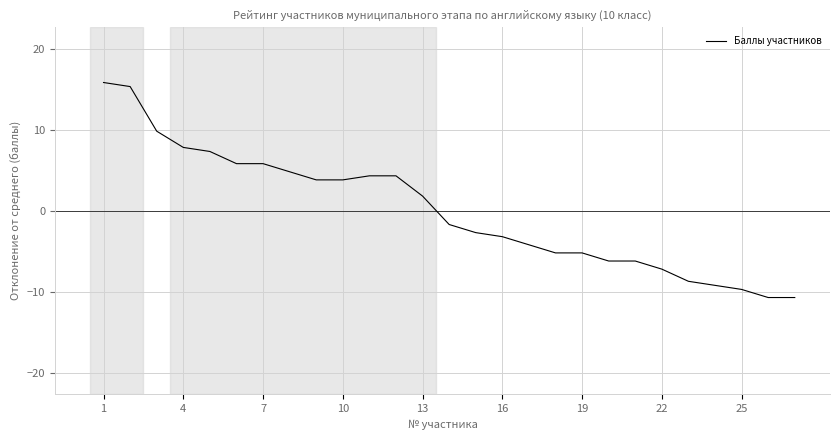

What is the difference between the maximum and minimum values?

26.5